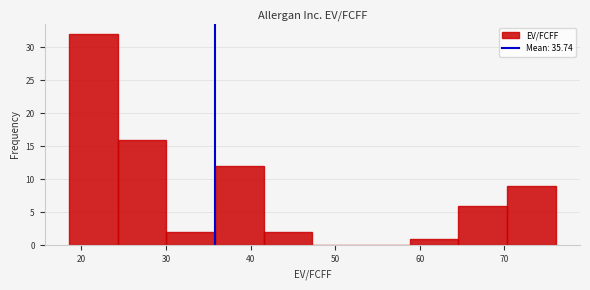

Over which range of the x-axis is the bar tallest?

19 to 24